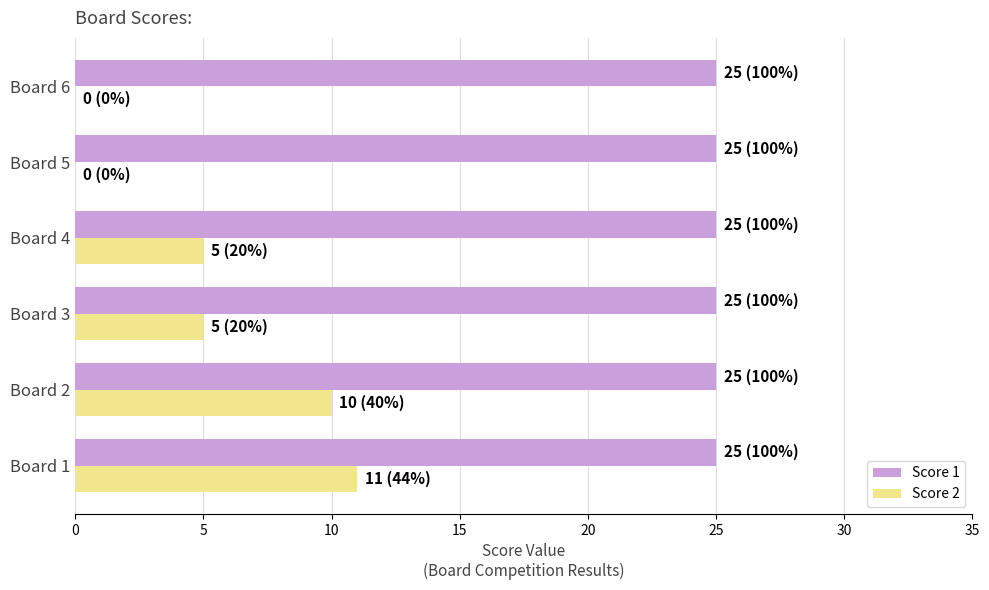

The value of Score 2 at Board 5 is 4. True or false?

False